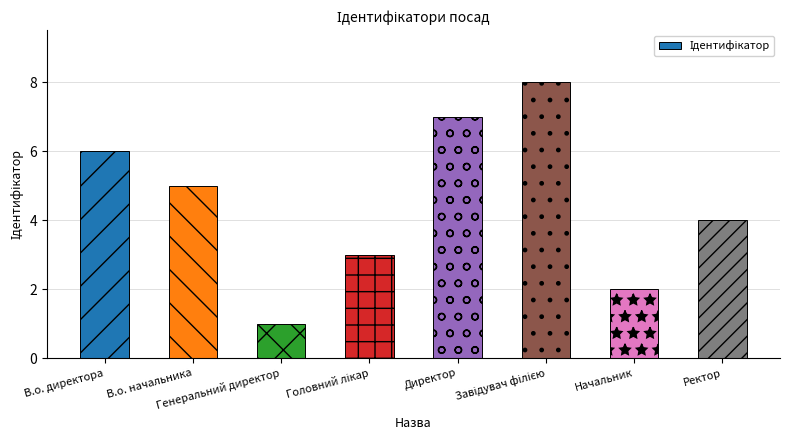

What is the sum of all values?

36